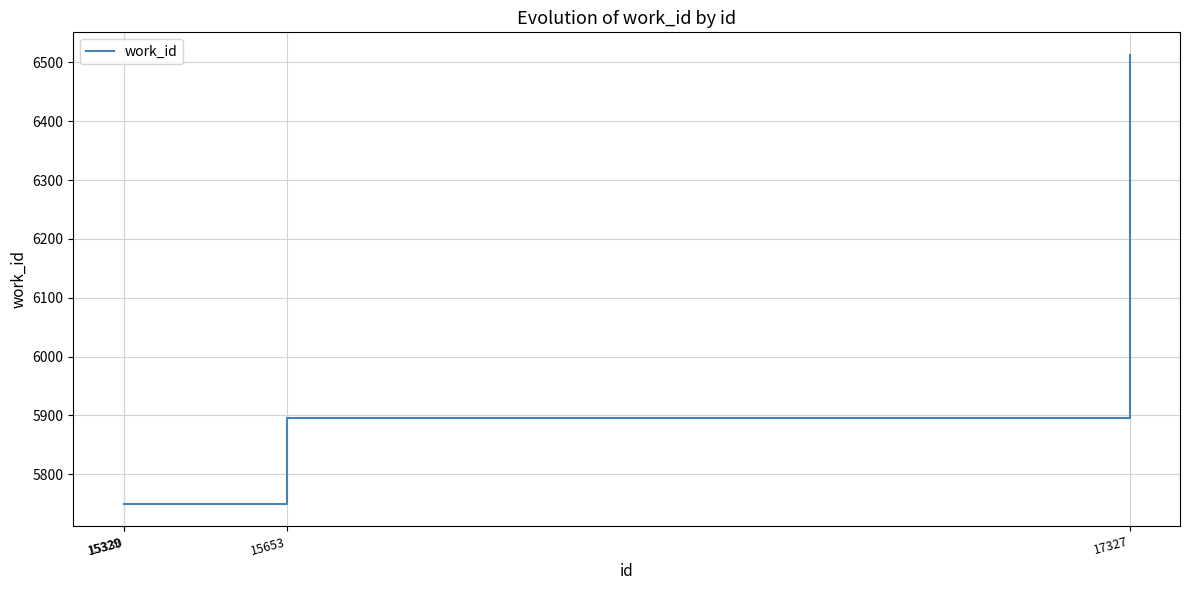

True or false: there are more than 2 points higher than both neighbors.

False